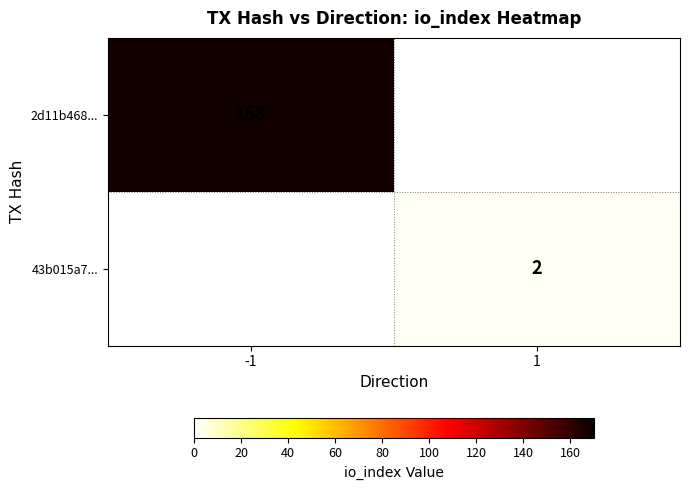

Is the value of 43b015a7... at 1 greater than the value of 2d11b468... at -1?

No